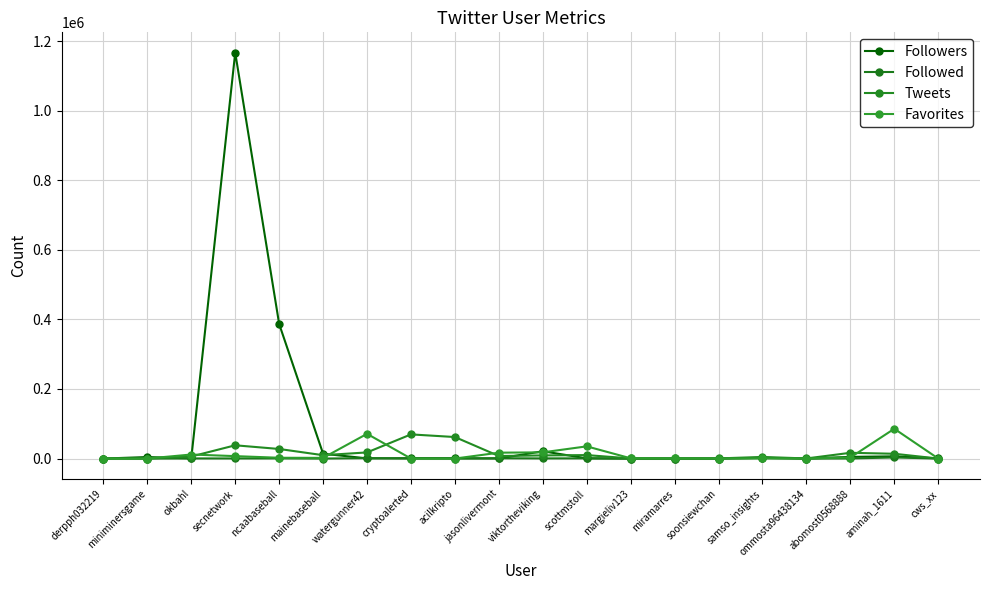

What is the smallest value displayed?

1